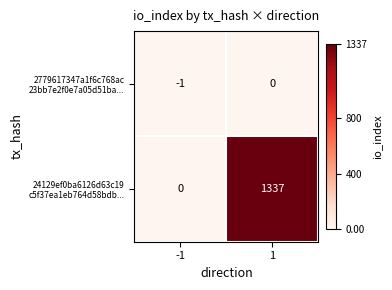

What is the spread (max minus min) of values at 1?

1337